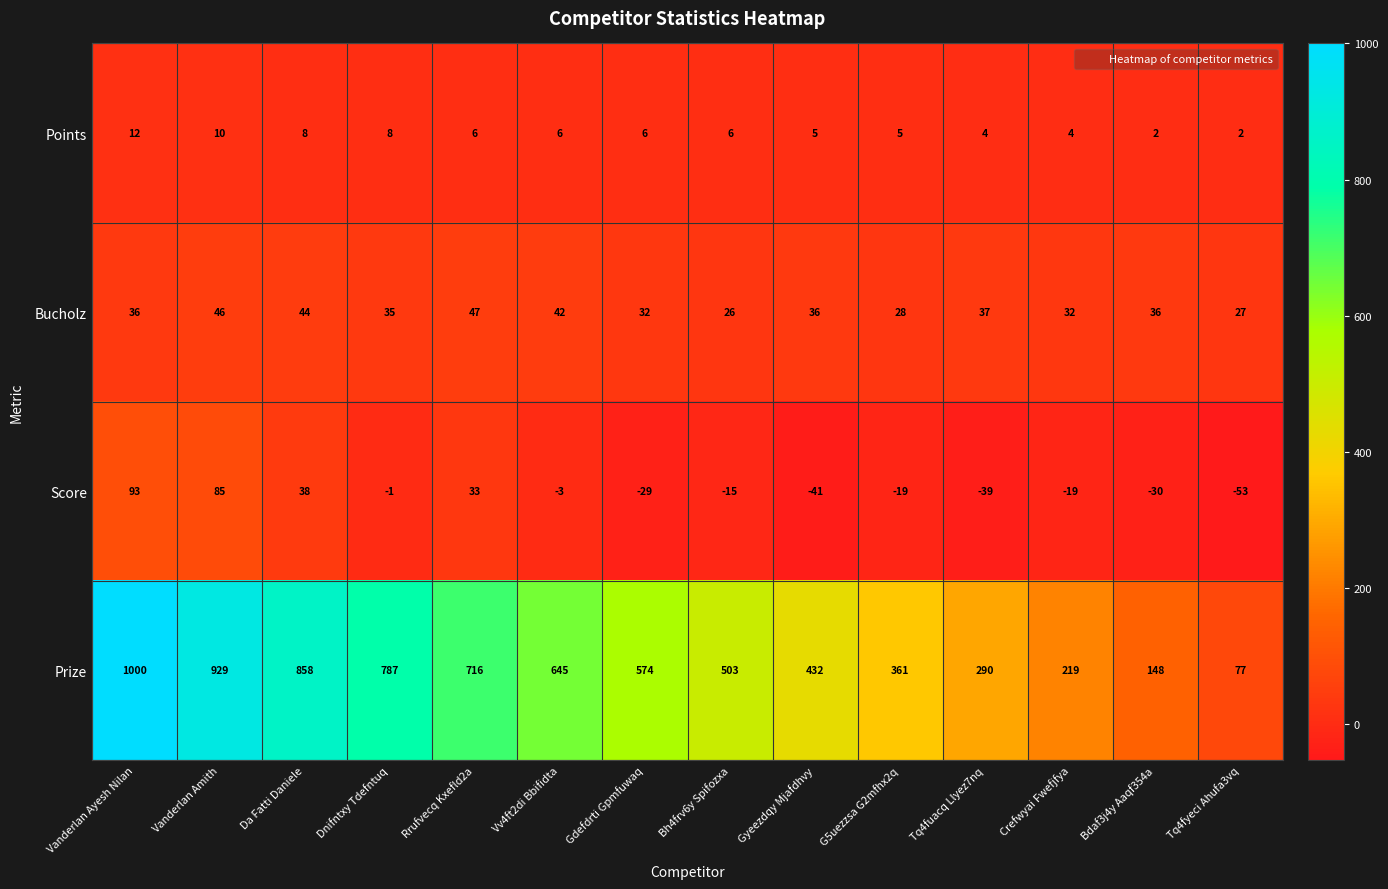

What is the approximate value of Points at Vv4ft2di Bbifidta?

6